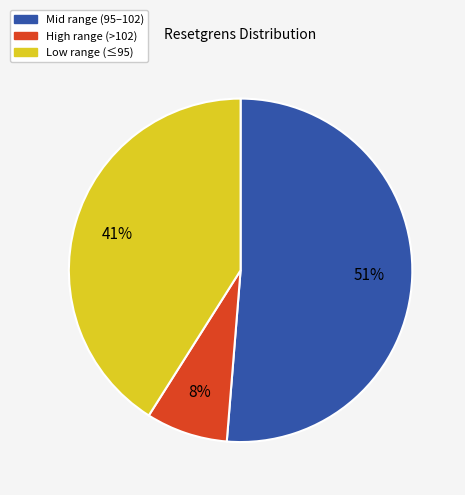

Is there a majority slice in this chart?

Yes